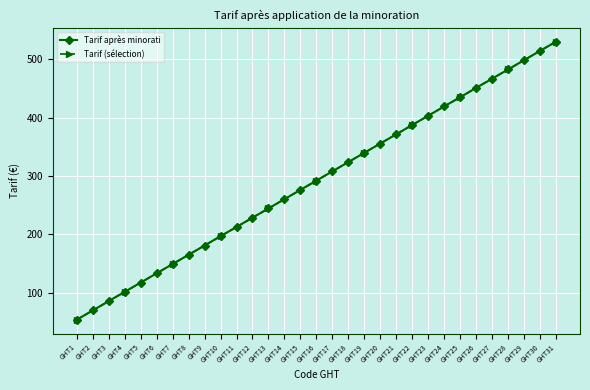

What is the value of the Tarif après minorati point at the 3rd from the left?

85.4